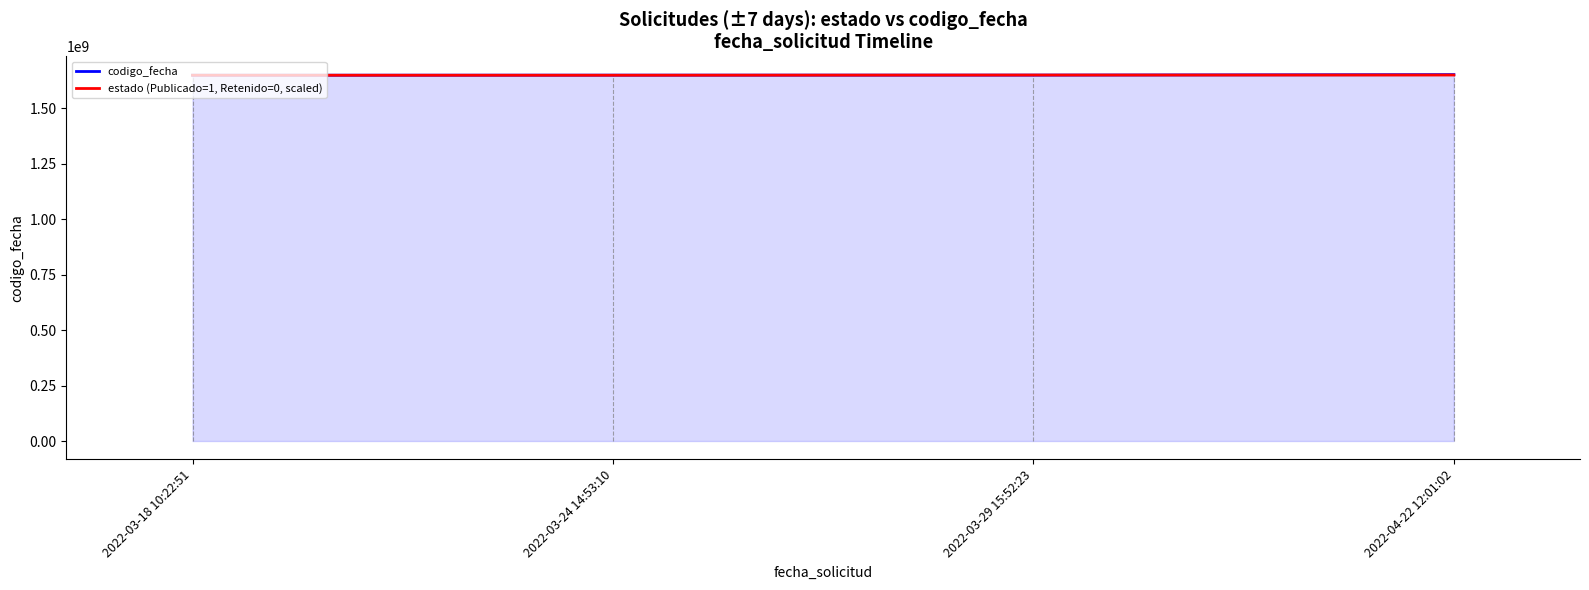

What is the total value across all series at 2022-03-18 10:22:51?

3296151378.0